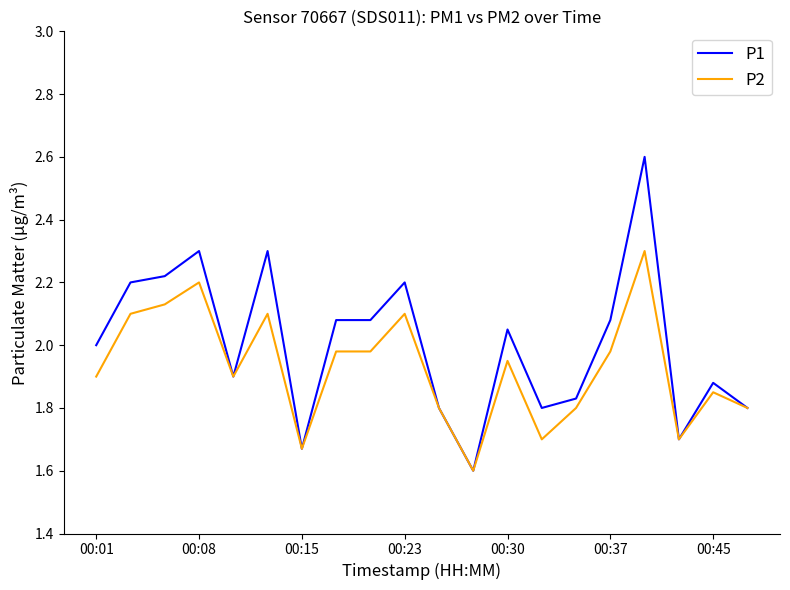

Rank the series by their average value, from lowest to highest.

P2, P1